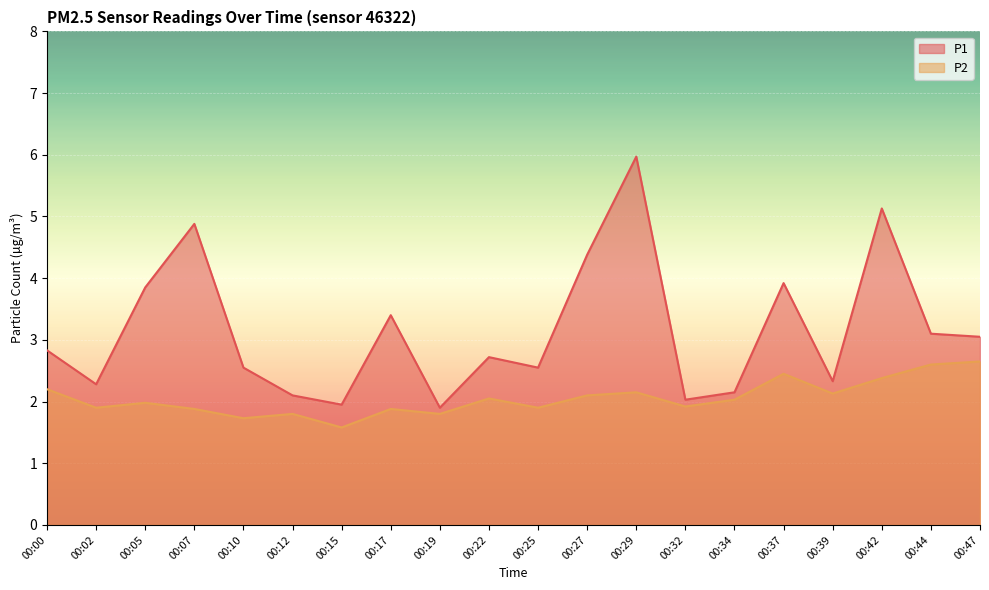

Which label corresponds to the smallest value in the chart?

00:15